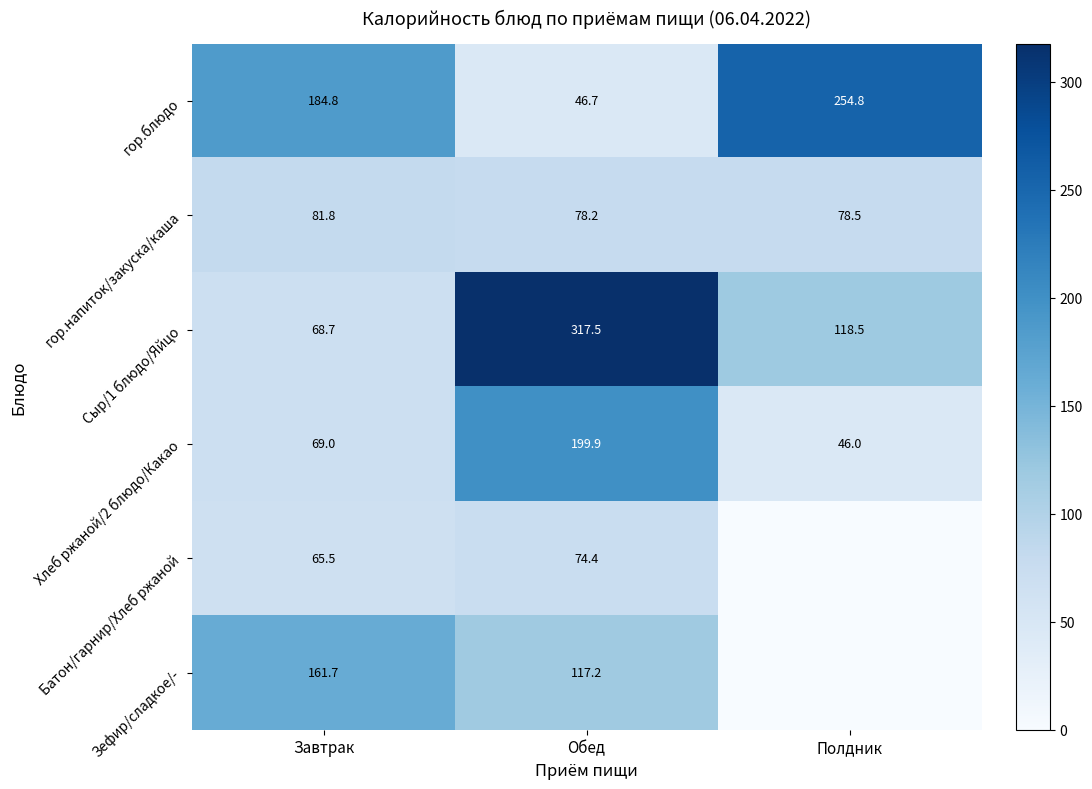

Is it true that Хлеб ржаной/2 блюдо/Какао equals 350.2 at Обед?

False